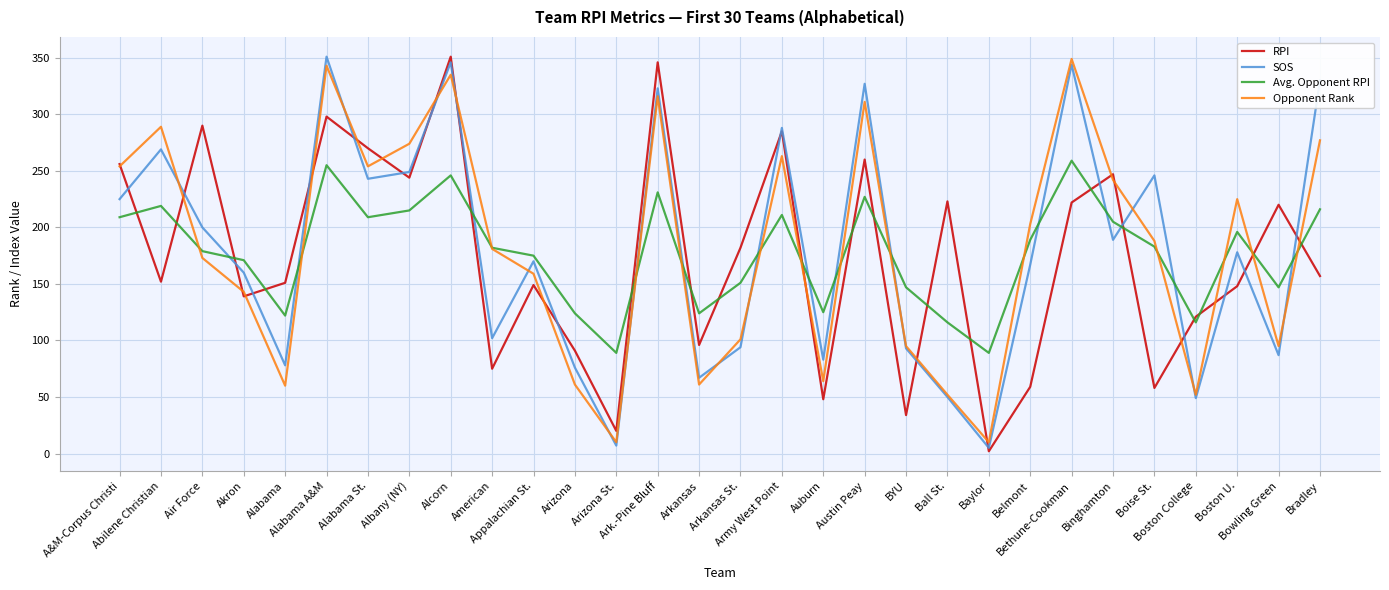

How many lines are shown in the chart?

4